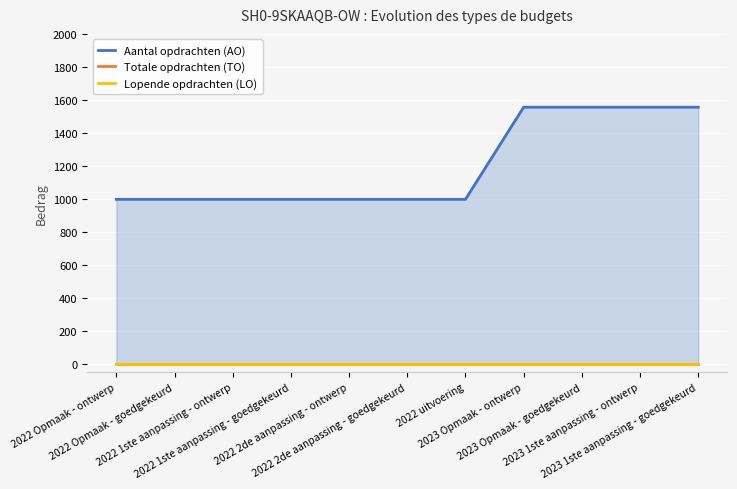

Rank the series at 2022 2de aanpassing - goedgekeurd from highest to lowest value.

Aantal opdrachten (AO), Totale opdrachten (TO), Lopende opdrachten (LO)